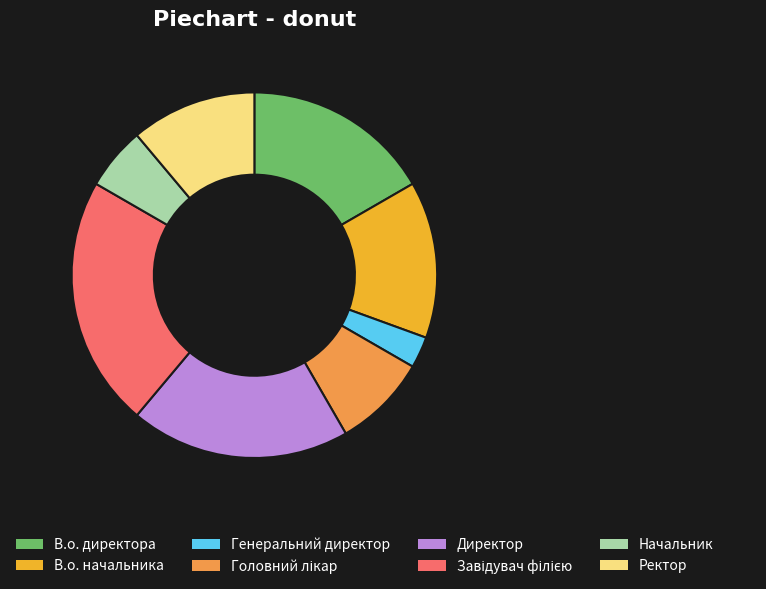

The Начальник slice represents 6% of the pie. True or false?

True